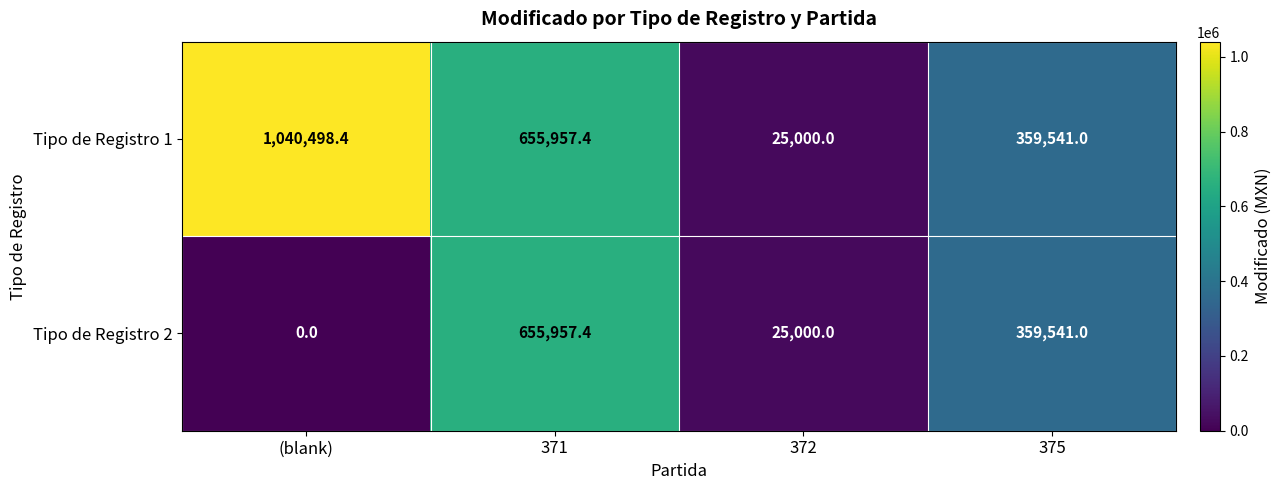

How many categories are shown in the chart?

4